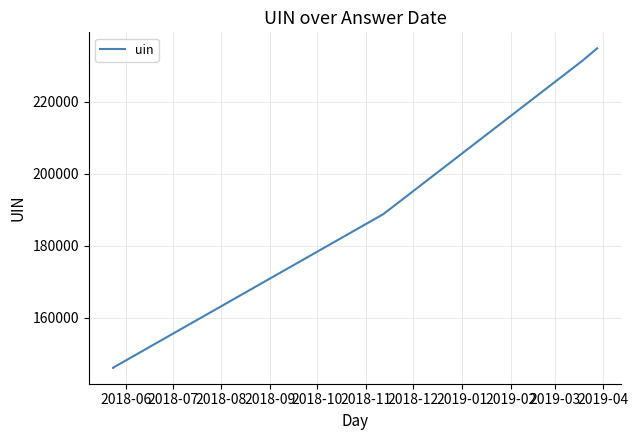

True or false: the data has more than 0 interior local peaks.

False